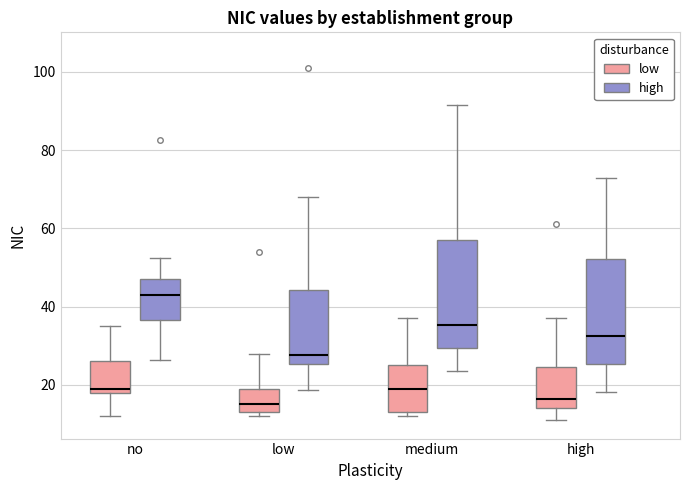

Reading left to right, transcribe this box plot: for each box, give where its median line is, the range the box spans, and where its two whiskers end, as read against the y-axis. The values are not printed on the chart, so give them approximately, as read against the axis.

no (low): median 20, box 18 to 26, whiskers 12 to 36
no (high): median 42, box 36 to 48, whiskers 26 to 52
low (low): median 16, box 14 to 20, whiskers 12 to 28
low (high): median 28, box 26 to 44, whiskers 18 to 68
medium (low): median 20, box 14 to 26, whiskers 12 to 38
medium (high): median 36, box 30 to 56, whiskers 24 to 92
high (low): median 16, box 14 to 24, whiskers 12 to 38
high (high): median 32, box 26 to 52, whiskers 18 to 72